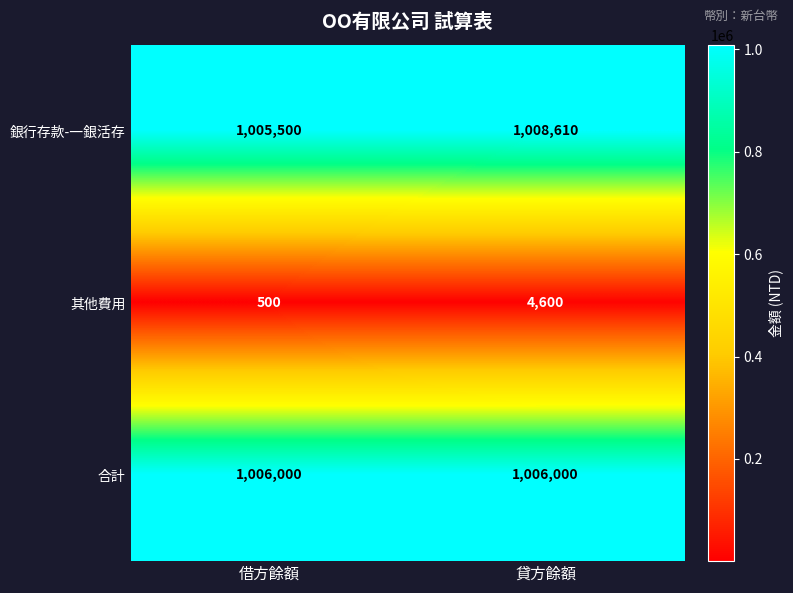

What is the sum of the 合計 values at 借方餘額 and 貸方餘額?

2012000